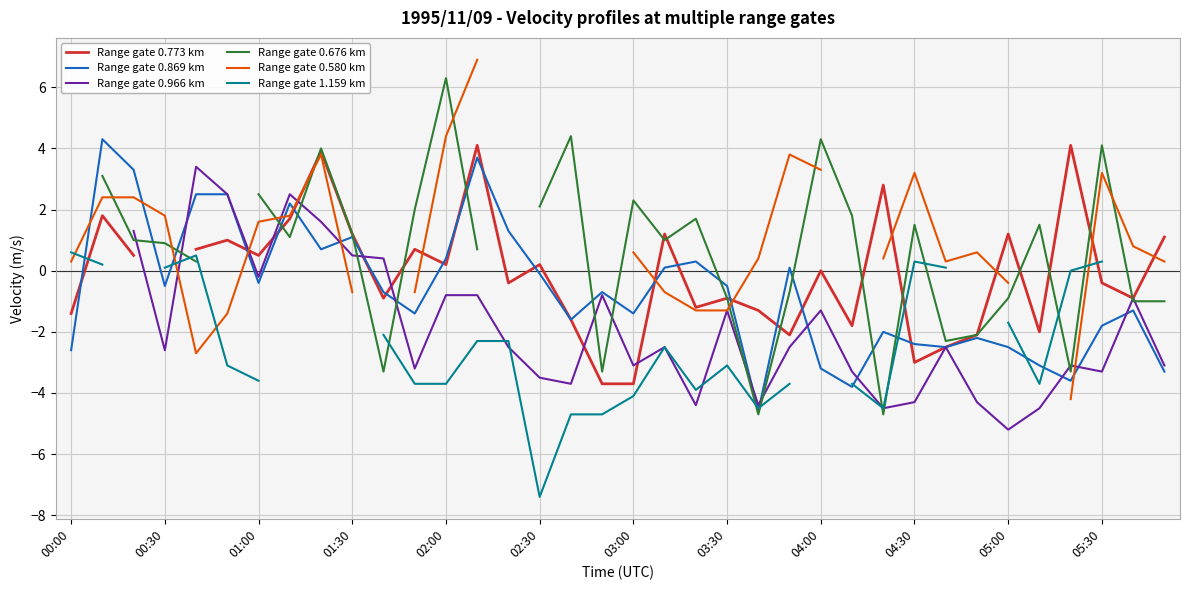

Is the value of Range gate 0.580 km at 32 greater than the value of Range gate 0.869 km at 17?

No